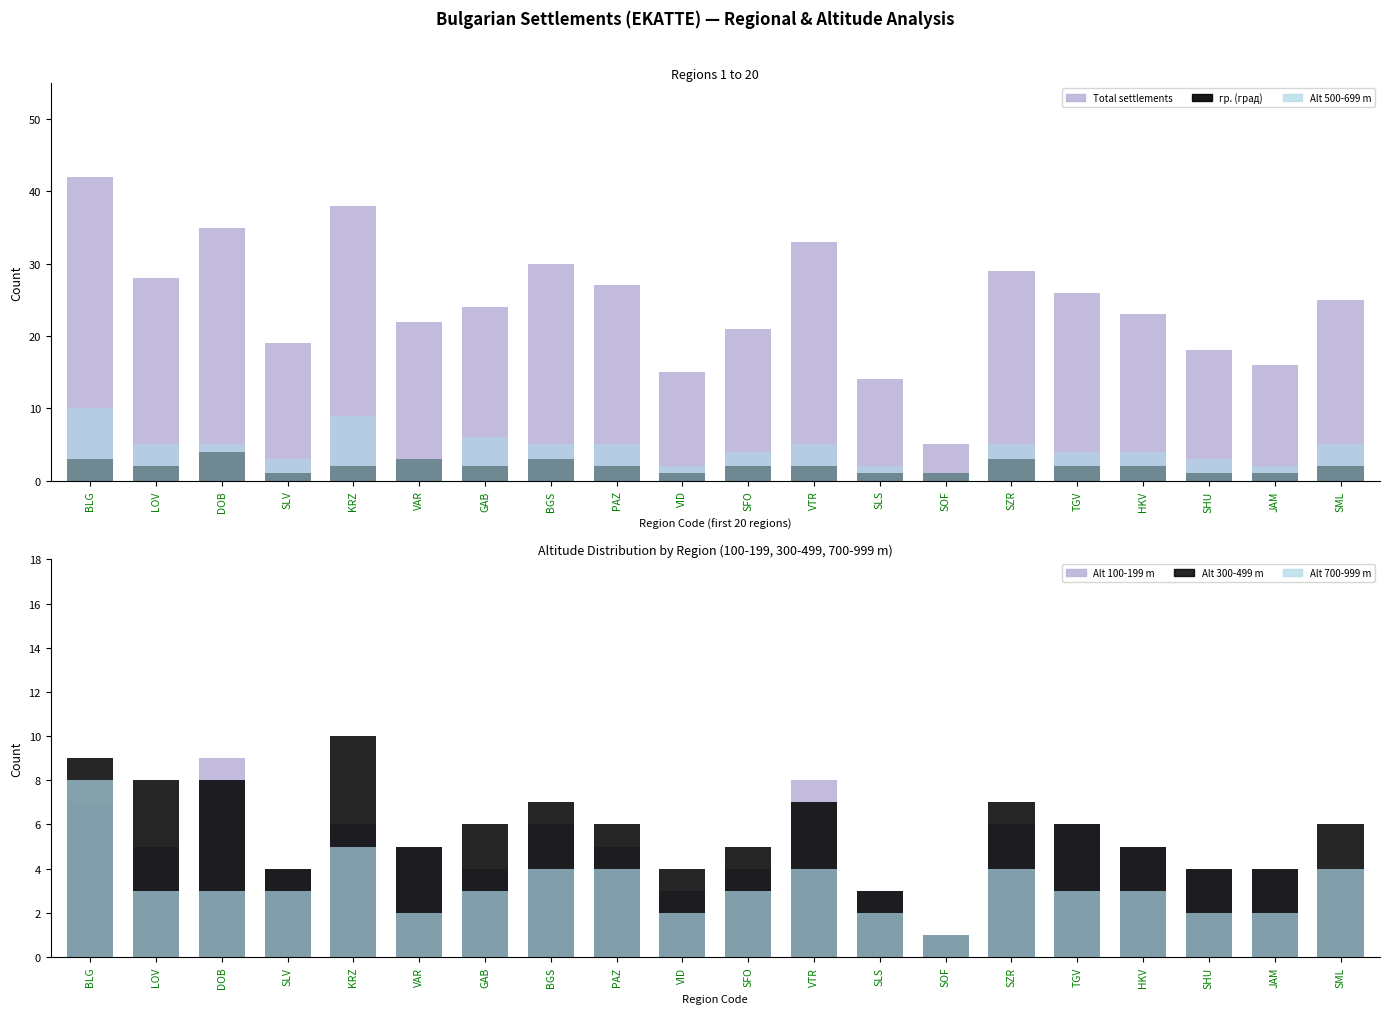

The value of Total settlements at JAM is 29. True or false?

False